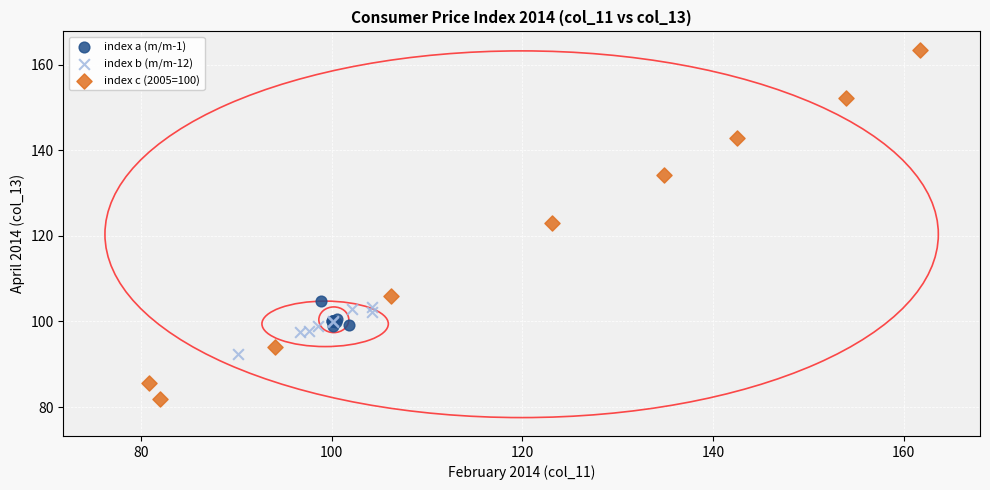

Which series reaches the maximum Y coordinate?

index c (2005=100)